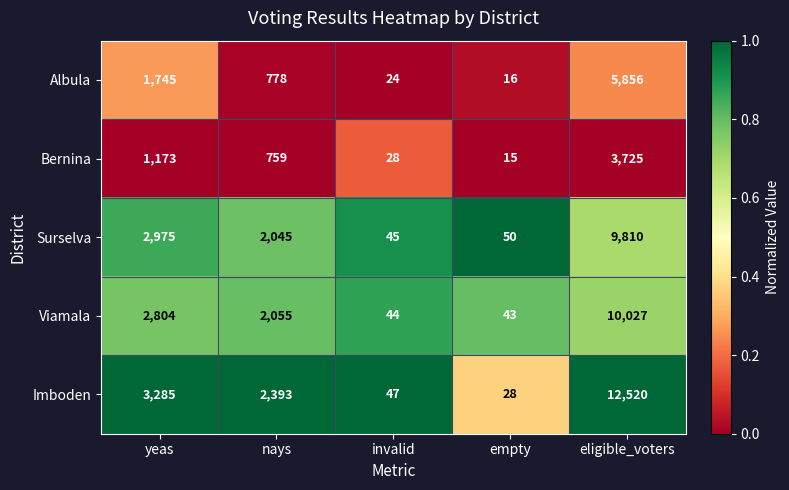

Rank the series at empty from lowest to highest value.

Bernina, Albula, Imboden, Viamala, Surselva